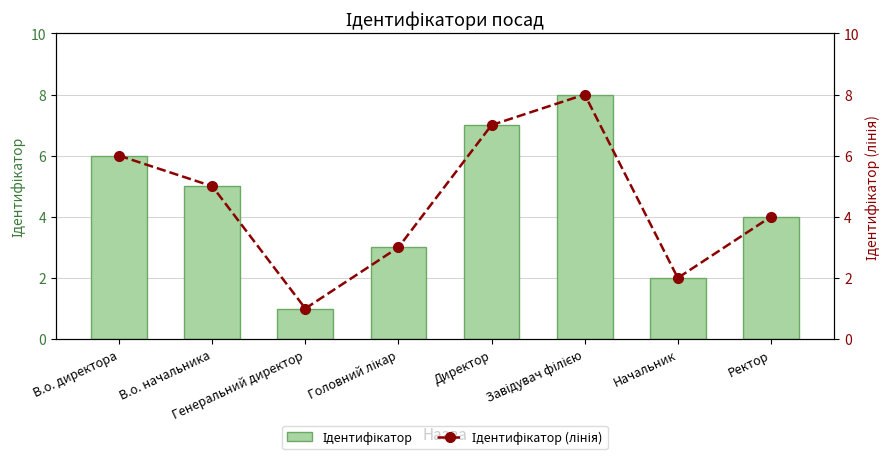

What value does the Ідентифікатор (лінія) series have at Головний лікар?

3